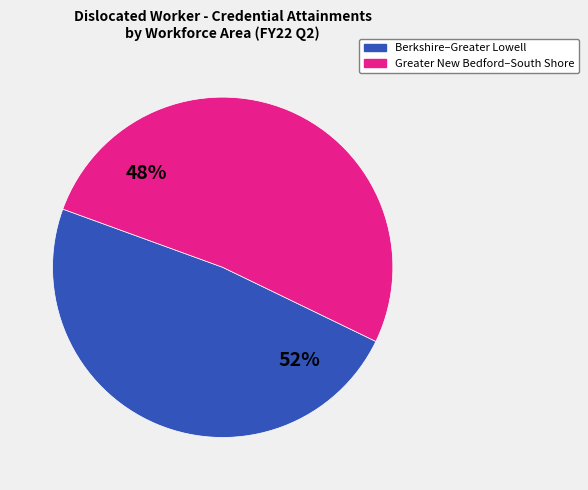

The Franklin/Hampshire slice represents 15% of the pie. True or false?

False